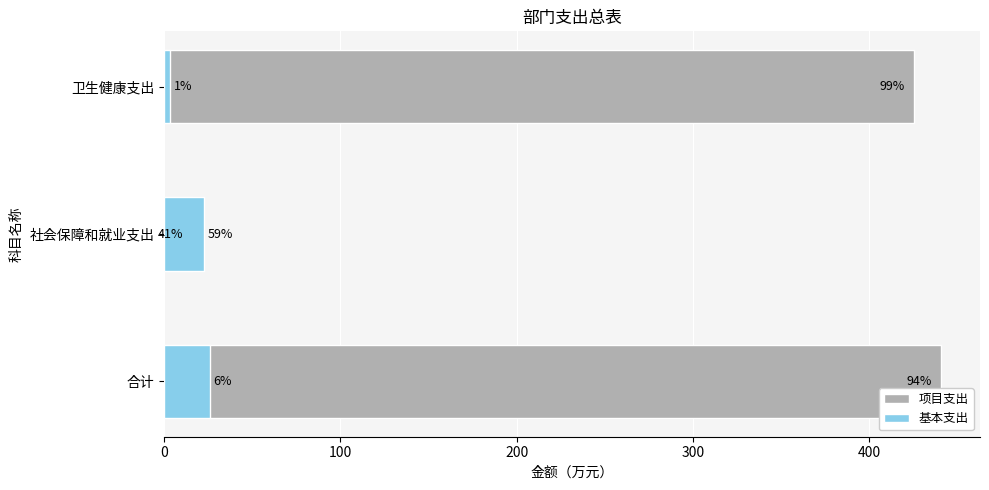

How many data points in 基本支出 are above 22?

2